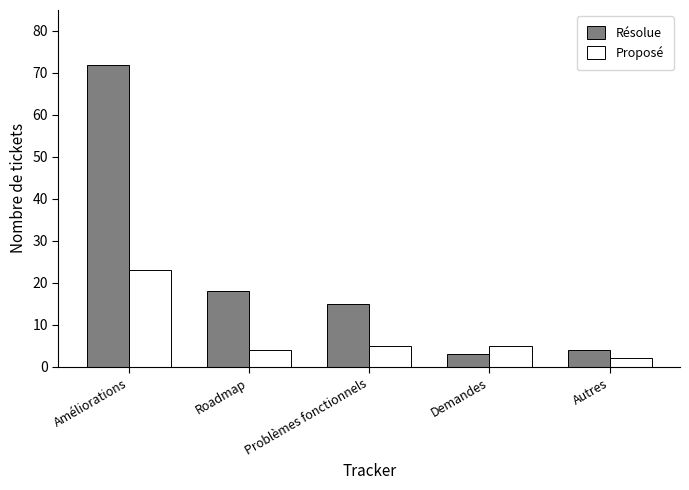

Is it true that Résolue equals 4 at Autres?

True